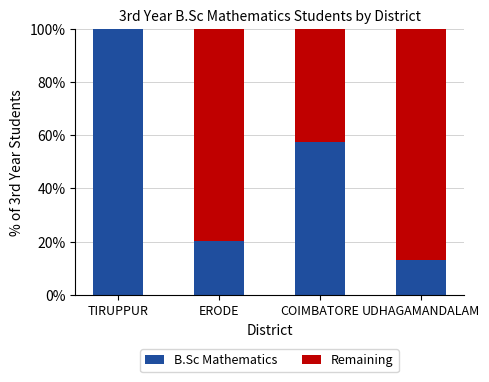

Where is B.Sc Mathematics nearest to the value 56?

COIMBATORE